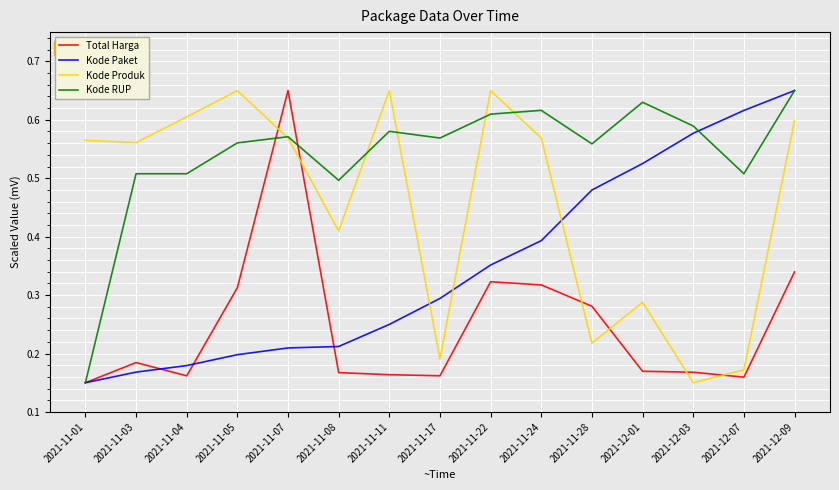

Is this an area chart (filled region under the line)?

No